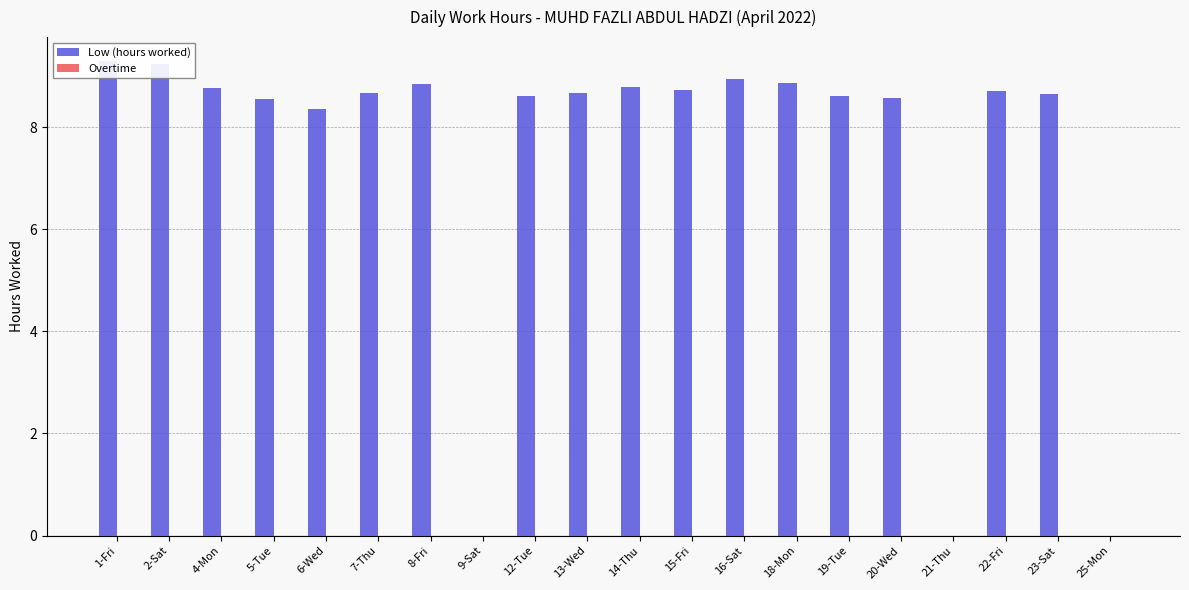

Reading right to left, list all the values displayed in this chart.

Low (hours worked): 25-Mon=0.0	23-Sat=8.7	22-Fri=8.7	21-Thu=0.0	20-Wed=8.6	19-Tue=8.6	18-Mon=8.9	16-Sat=8.9	15-Fri=8.7	14-Thu=8.8	13-Wed=8.7	12-Tue=8.6	9-Sat=0.0	8-Fri=8.8	7-Thu=8.7	6-Wed=8.3	5-Tue=8.6	4-Mon=8.8	2-Sat=9.2	1-Fri=9.3
Overtime: 25-Mon=0.0	23-Sat=0.0	22-Fri=0.0	21-Thu=0.0	20-Wed=0.0	19-Tue=0.0	18-Mon=0.0	16-Sat=0.0	15-Fri=0.0	14-Thu=0.0	13-Wed=0.0	12-Tue=0.0	9-Sat=0.0	8-Fri=0.0	7-Thu=0.0	6-Wed=0.0	5-Tue=0.0	4-Mon=0.0	2-Sat=0.0	1-Fri=0.0